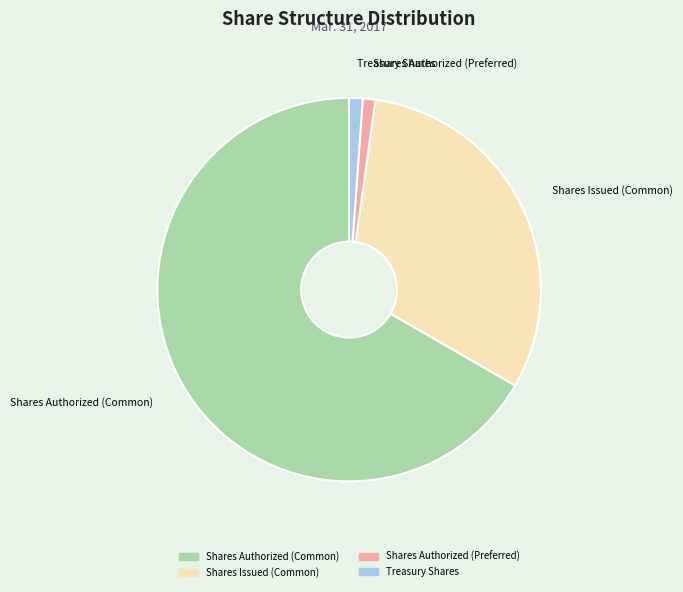

Is the sum of Shares Authorized (Preferred) and Shares Issued (Common) greater than half?

No